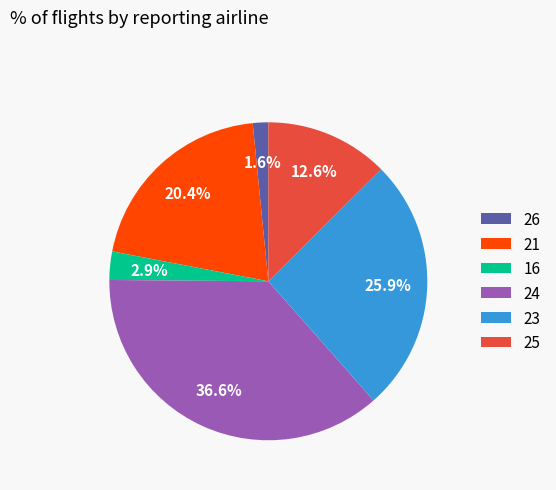

Does 25 account for over 50% of the chart?

No